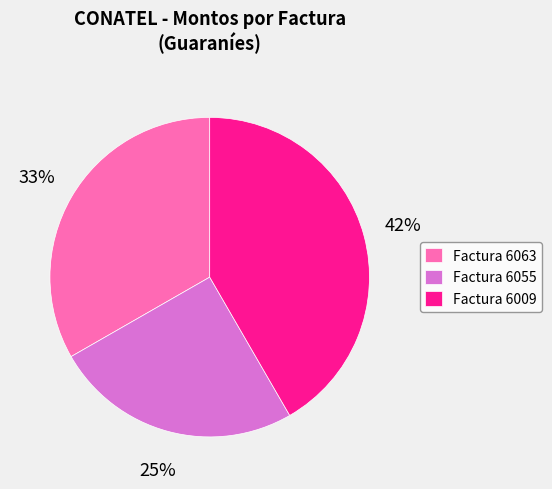

Is the sum of Factura 6055 and Factura 6009 greater than half?

Yes